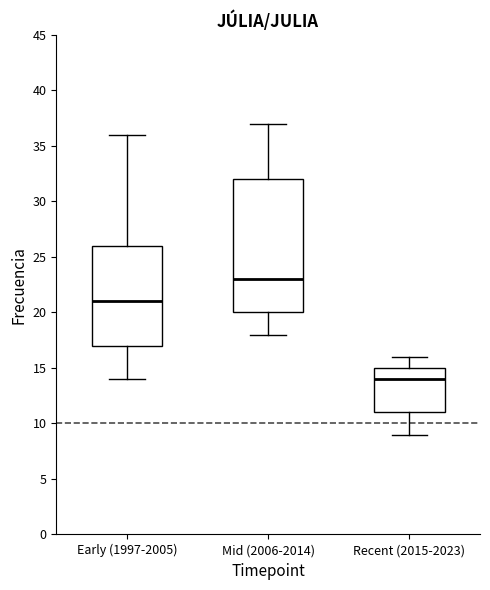

Reading left to right, read every box against the y-axis: the position of its median line, the range the box covers, and the ends of its whiskers. The values are not printed on the chart, so give them approximately, as read against the axis.

Early (1997-2005): median 21, box 17 to 26, whiskers 14 to 36
Mid (2006-2014): median 23, box 20 to 32, whiskers 18 to 37
Recent (2015-2023): median 14, box 11 to 15, whiskers 9 to 16